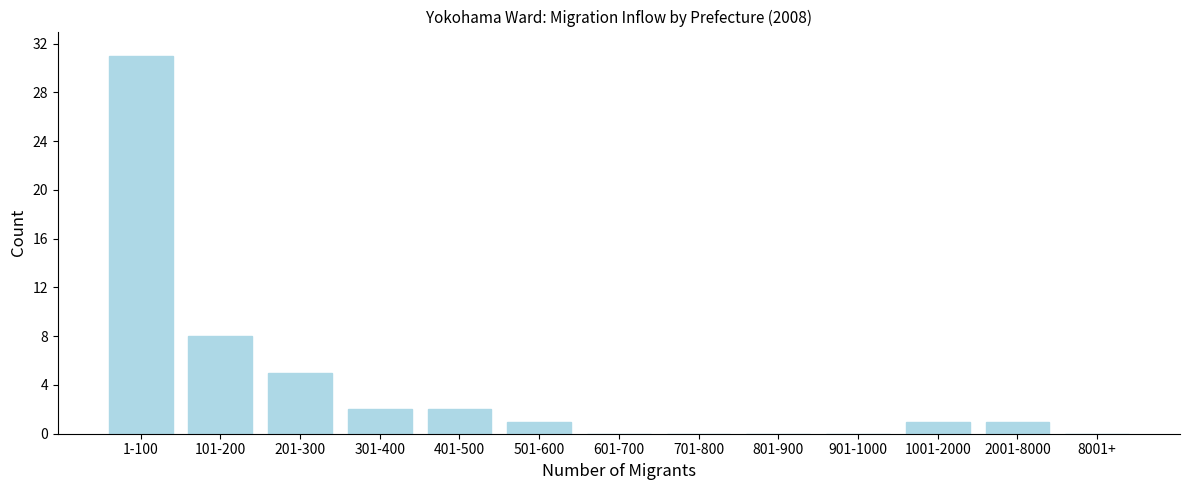

Reading left to right, transcribe all the data shown in this chart.

1-100=31	101-200=8	201-300=5	301-400=2	401-500=2	501-600=1	601-700=0	701-800=0	801-900=0	901-1000=0	1001-2000=1	2001-8000=1	8001+=0